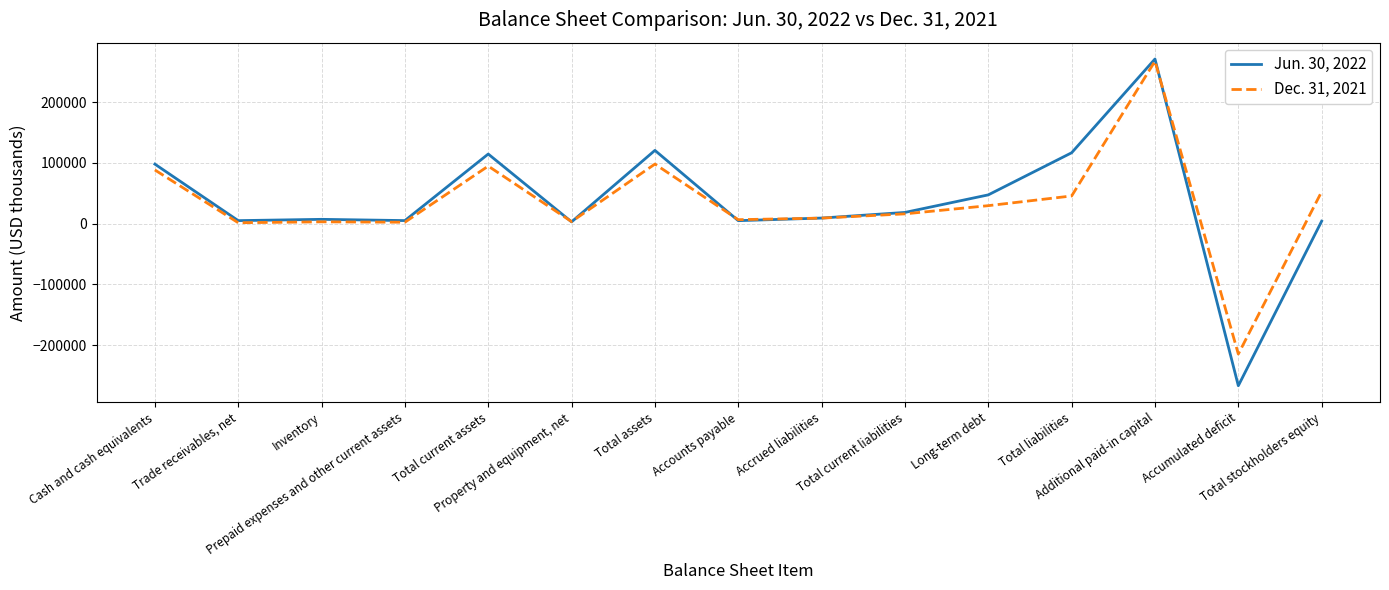

The Jun. 30, 2022 series shows 114432 at Total current assets. True or false?

True